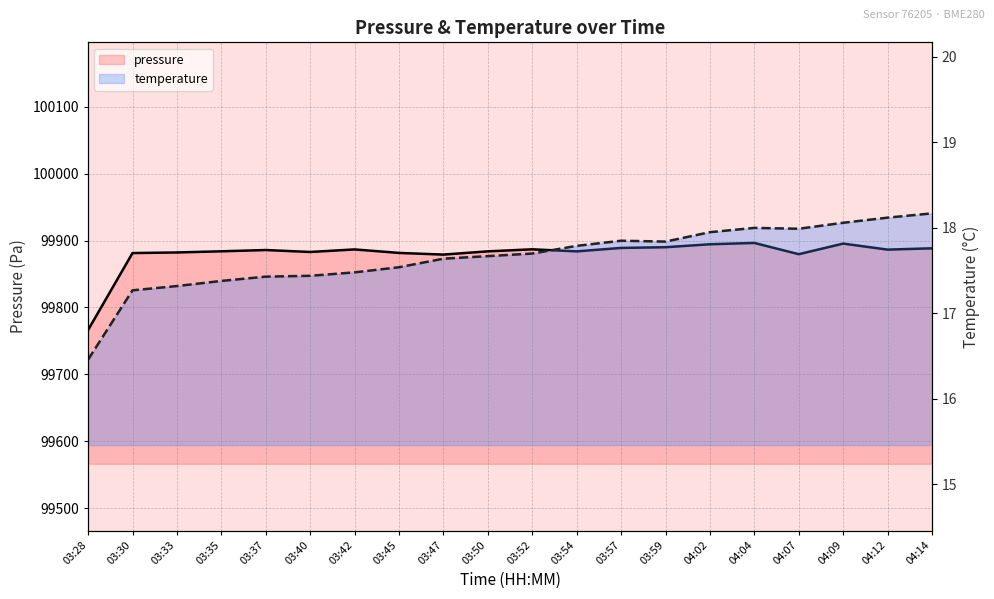

At how many categories does at least one series exceed 38089?

20